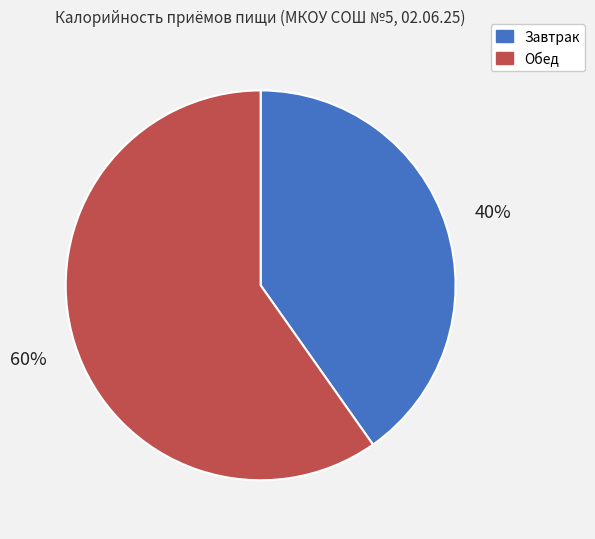

Is Завтрак the majority of the pie?

No